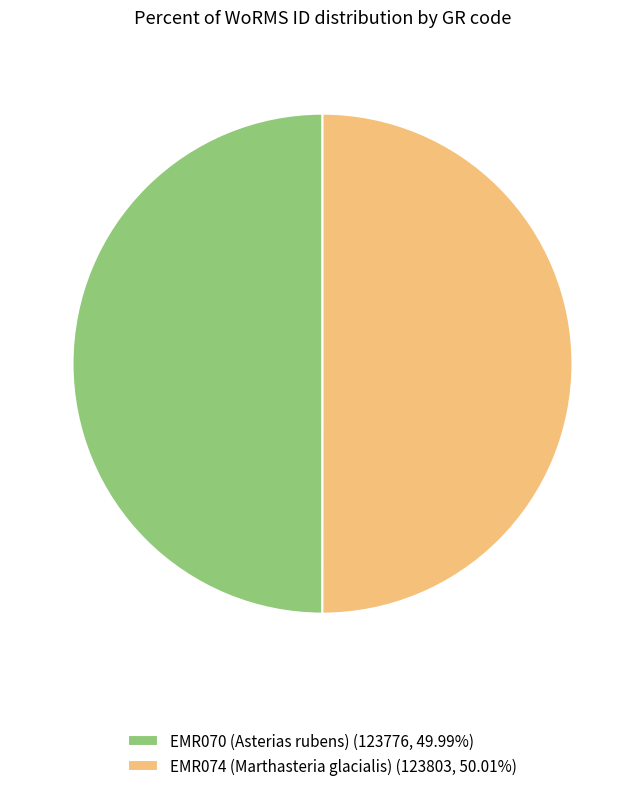

What is the ratio of the value at EMR074 (Marthasteria glacialis) (123803, 50.01%) to the value at EMR070 (Asterias rubens) (123776, 49.99%)?

1.0